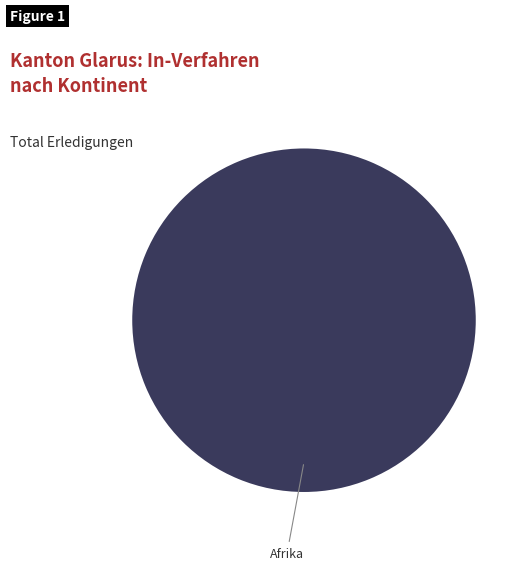

What is the majority slice?

Afrika